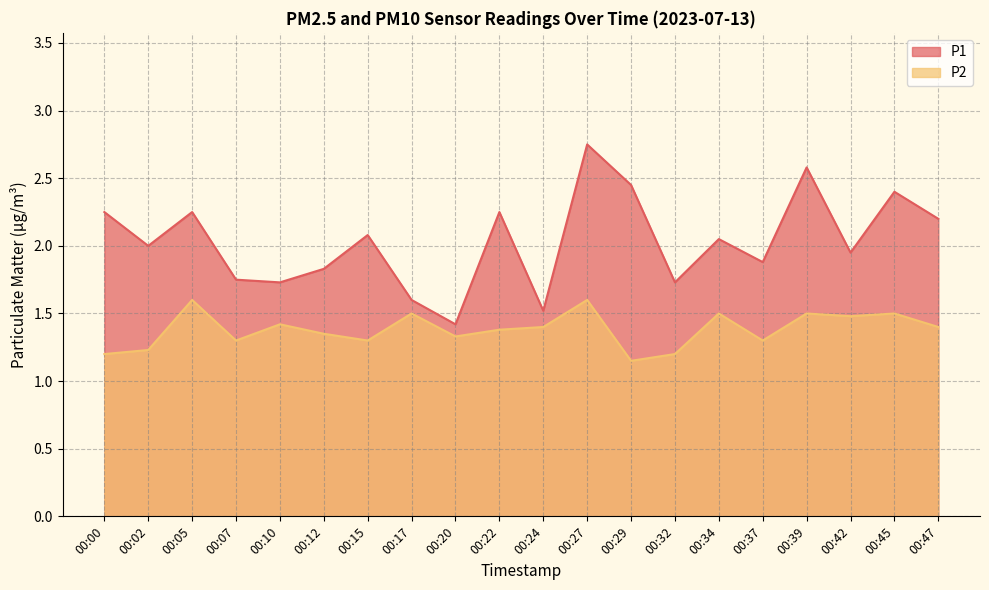

True or false: P2 and P1 cross at least once.

False